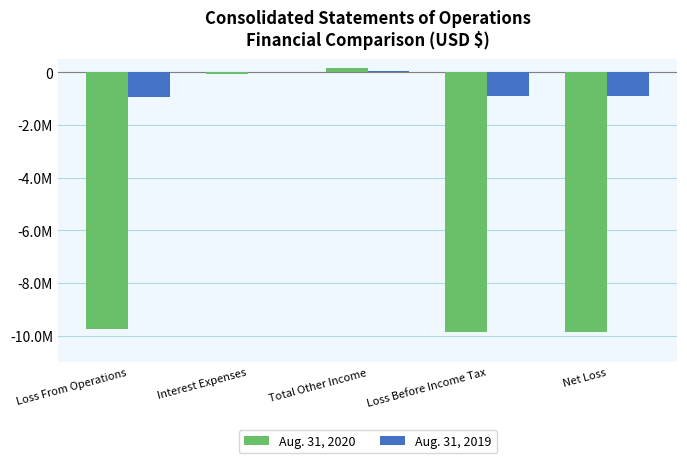

What are all the series names shown in the legend?

Aug. 31, 2020, Aug. 31, 2019